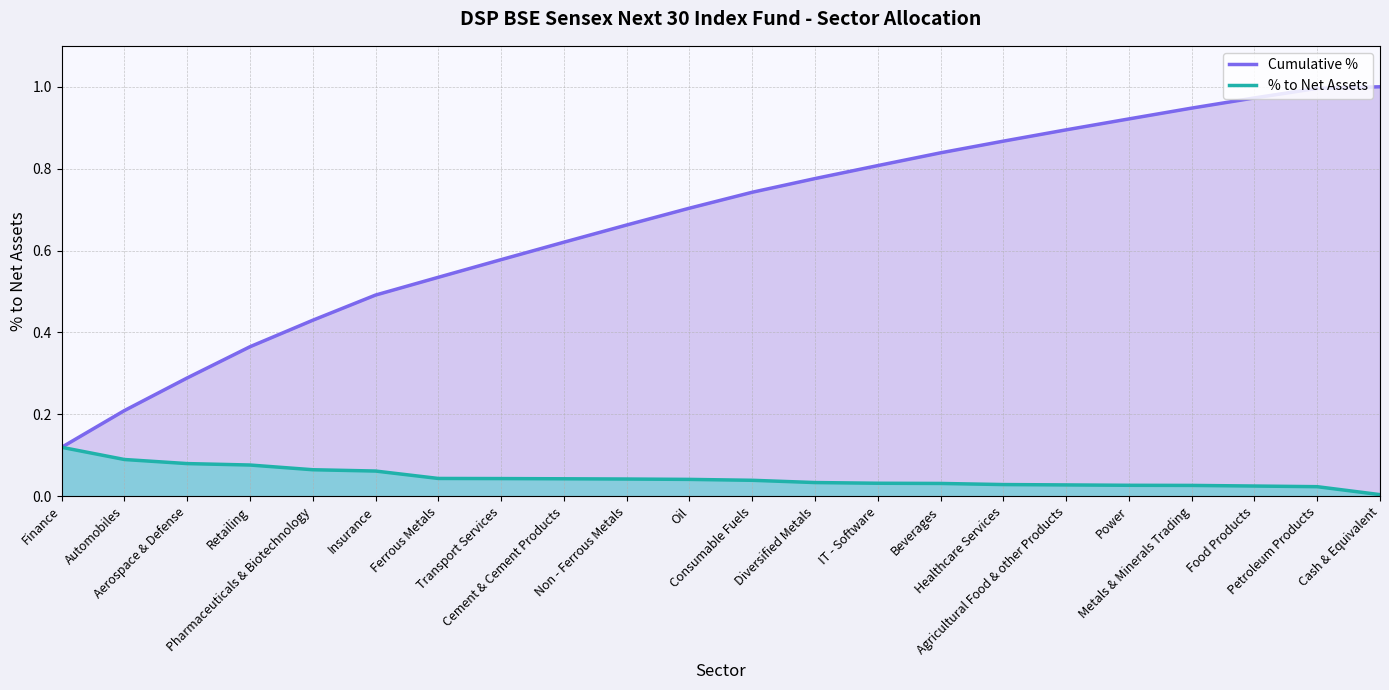

Which has a higher value, Petroleum Products or Agricultural Food & other Products?

Petroleum Products